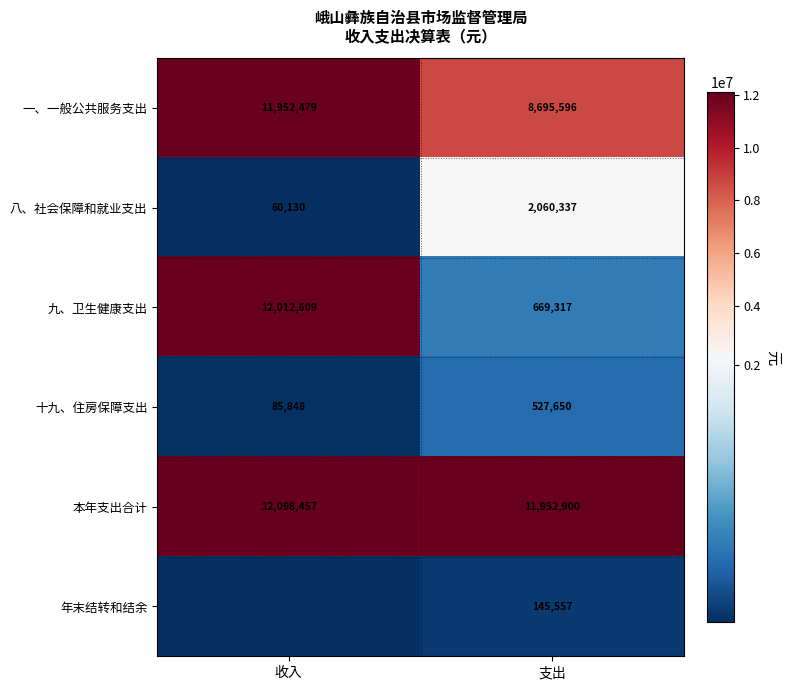

The value of 一、一般公共服务支出 at 收入 is 18949570. True or false?

False